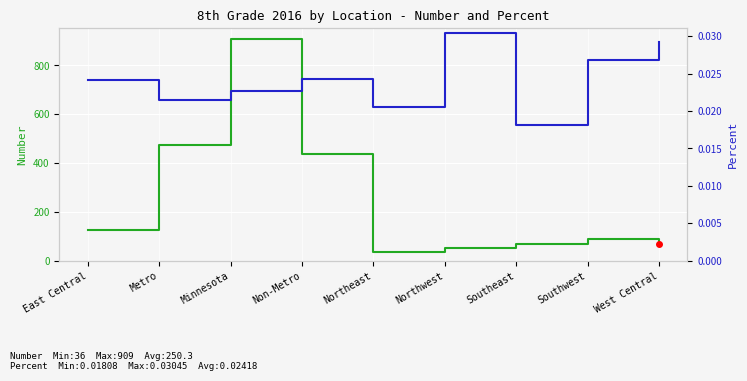

Reading left to right, transcribe all the data shown in this chart.

Number: 125.0	474.0	909.0	435.0	36.0	50.0	69.0	88.0	67.0
Percent: 0.0	0.0	0.0	0.0	0.0	0.0	0.0	0.0	0.0